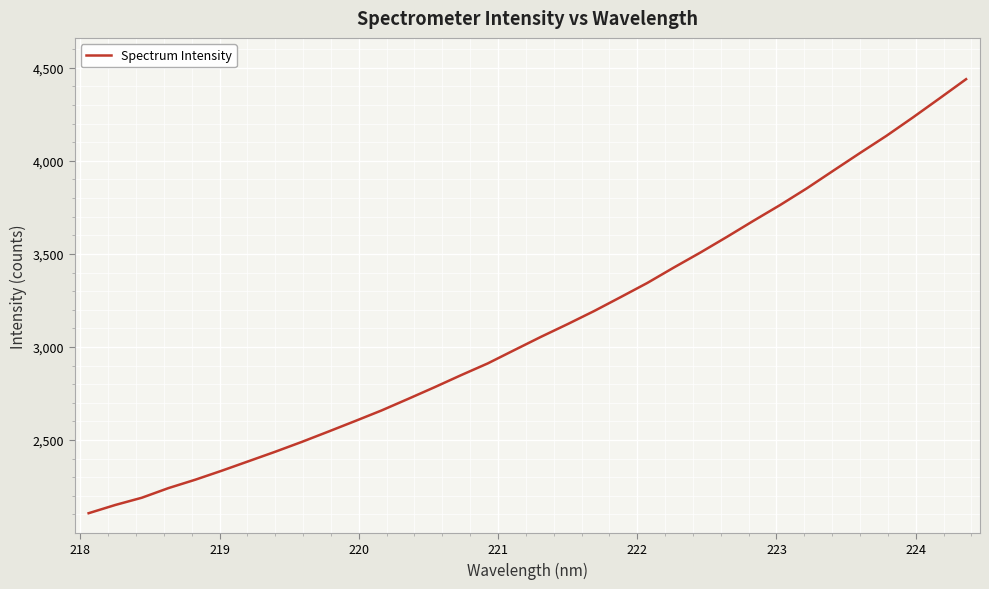

What is the maximum value shown in the chart?

4439.2